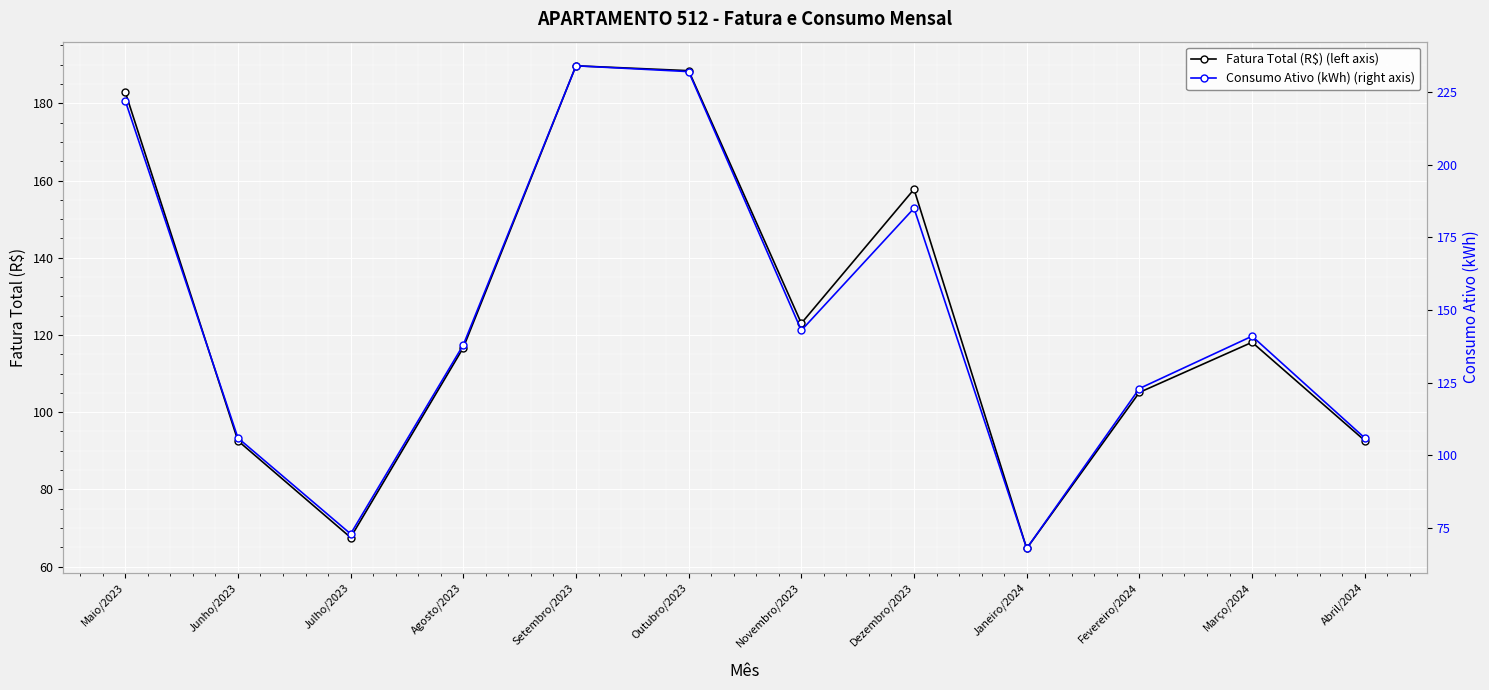

At how many categories does at least one series exceed 177?

4